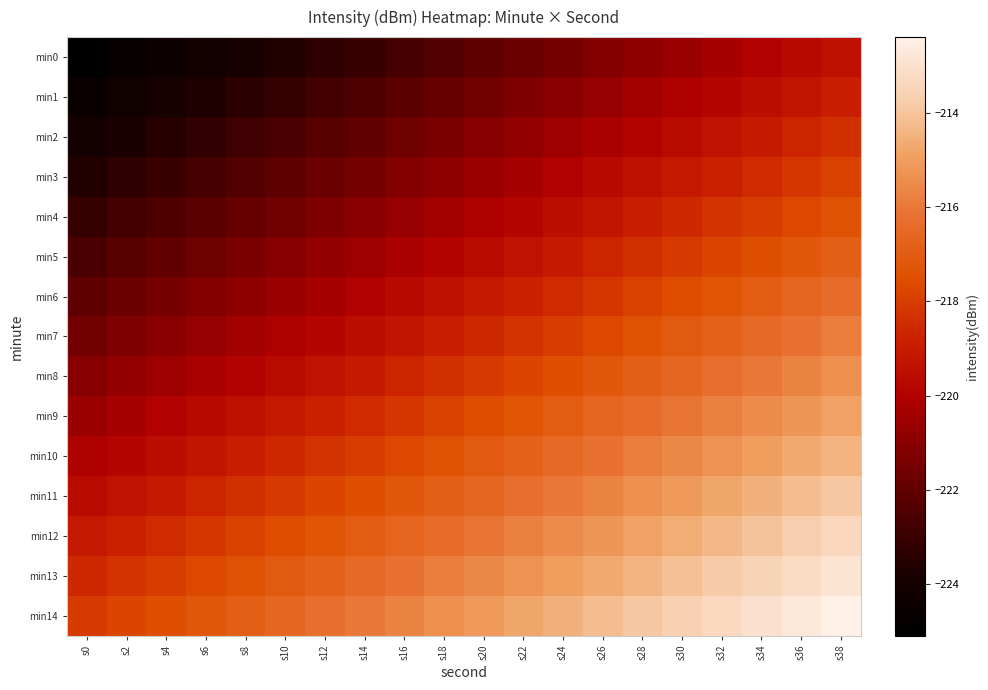

At which category is the sum across all series the highest?

s38